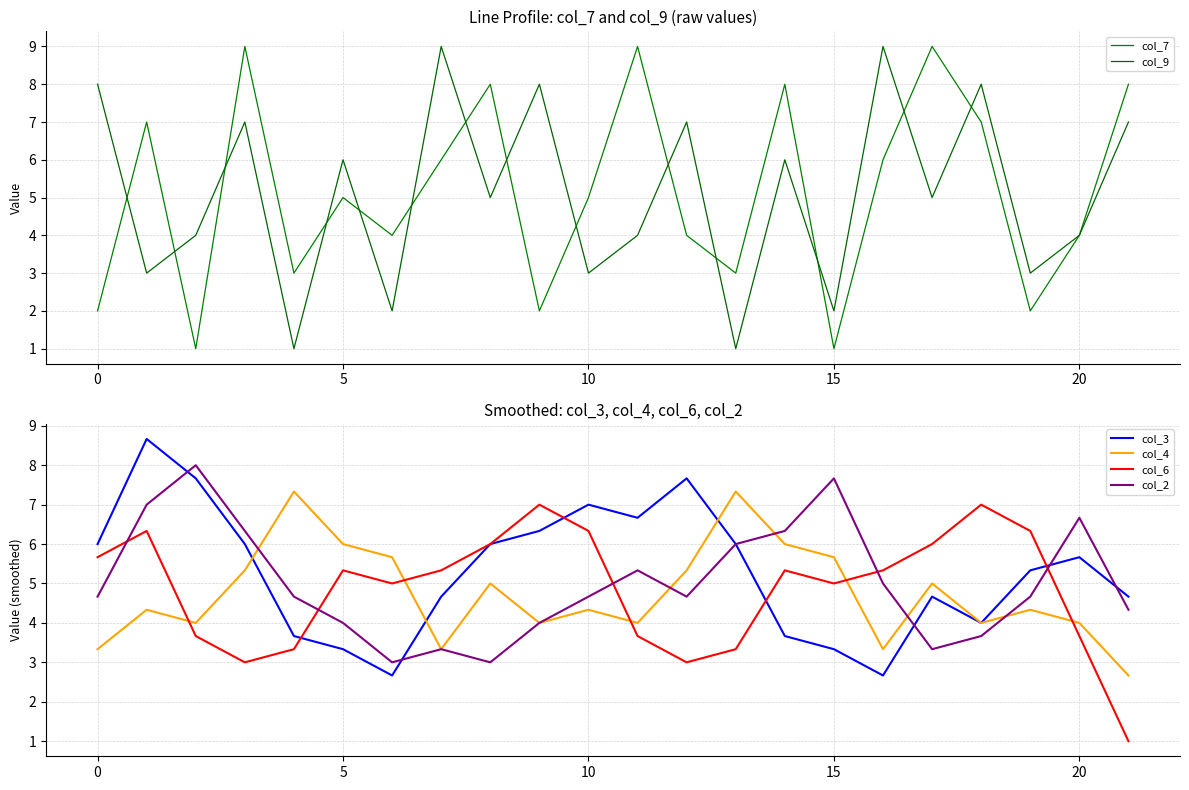

After their last crossing, which series has the higher values: col_3 or col_2?

col_3